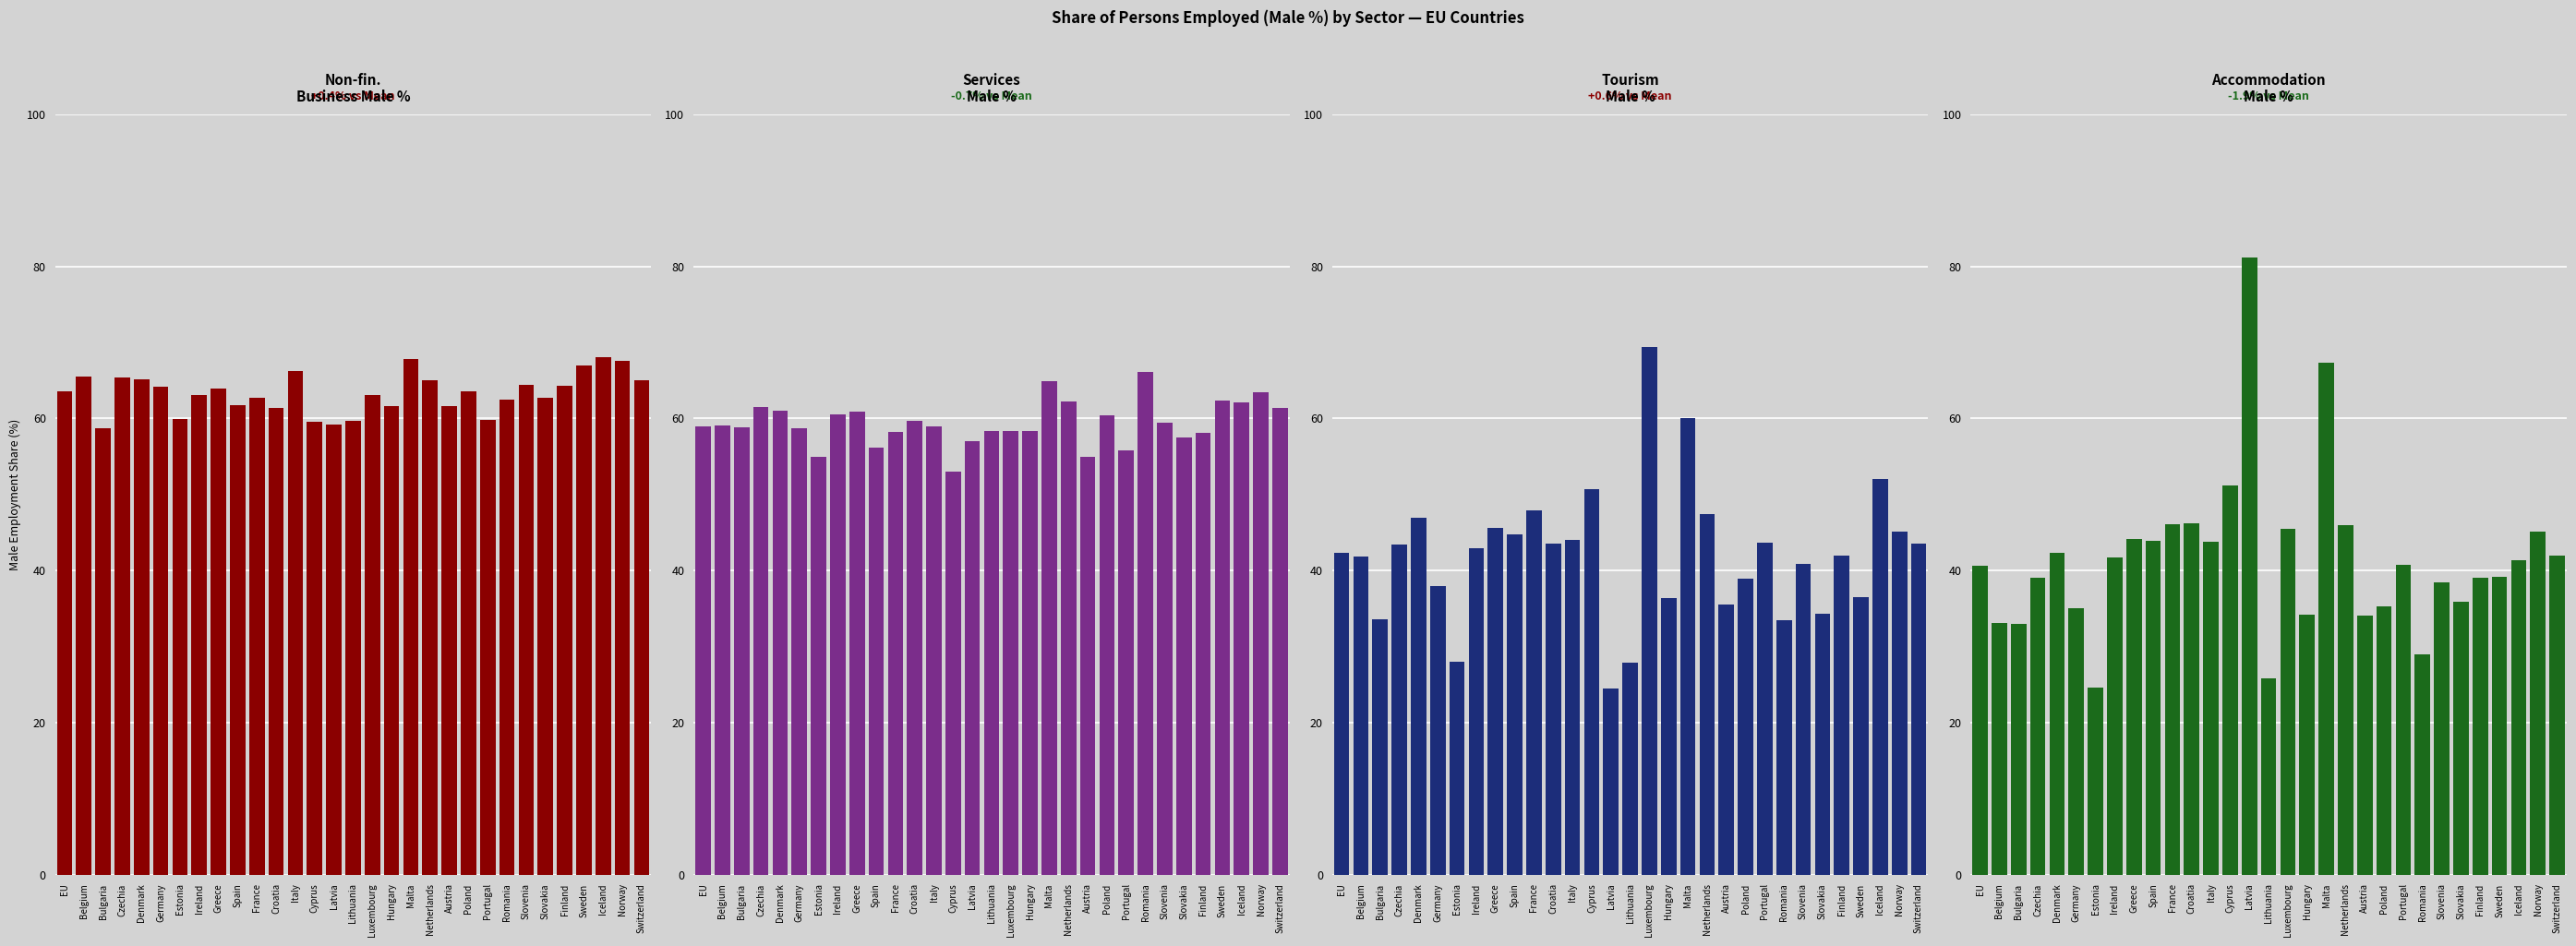

What position from the right is Malta?

13